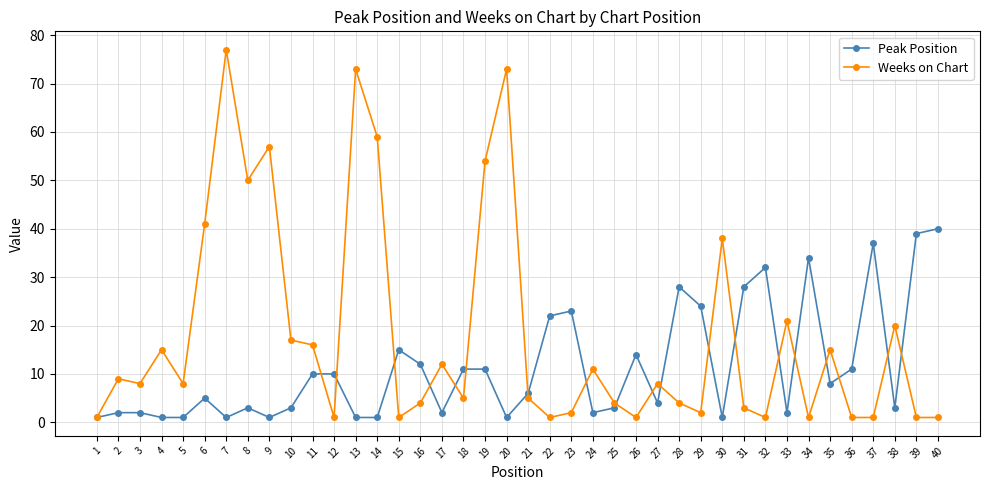

True or false: Weeks on Chart has more than 1 points higher than both neighbors.

True